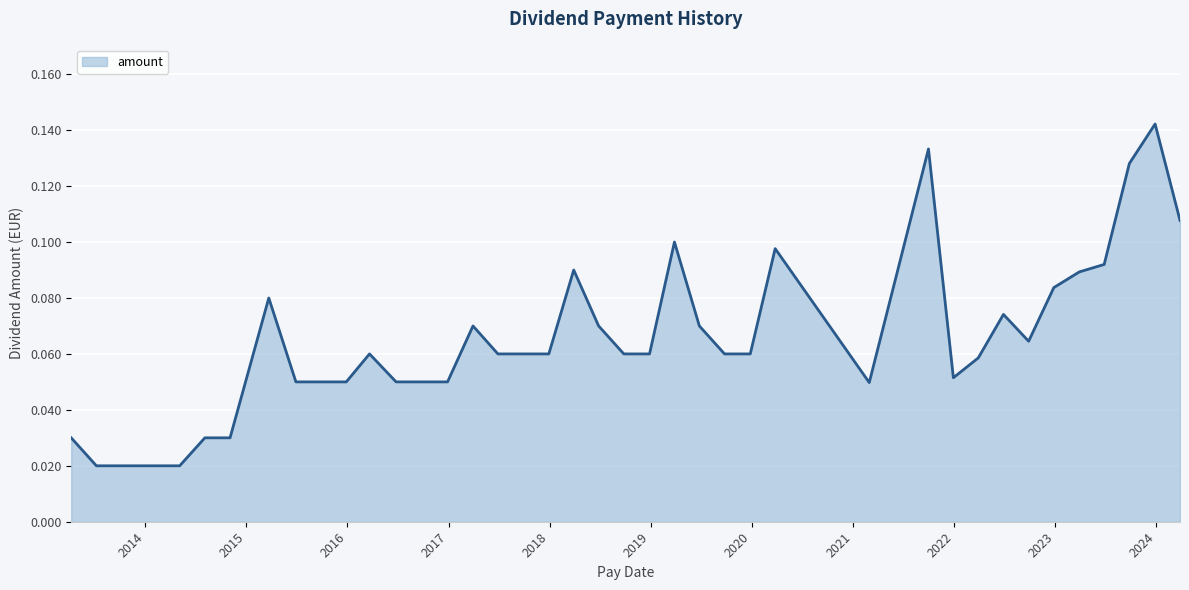

Does the chart display data point markers on the line(s)?

No